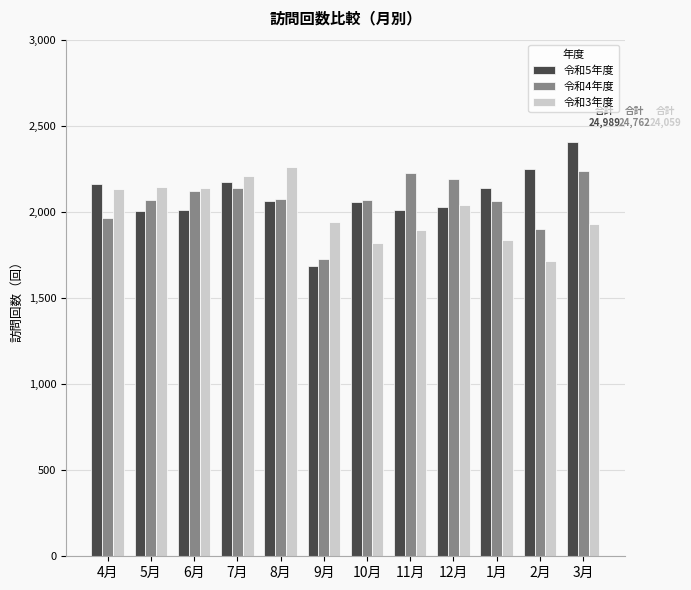

What value does the 令和3年度 series have at 6月?

2141